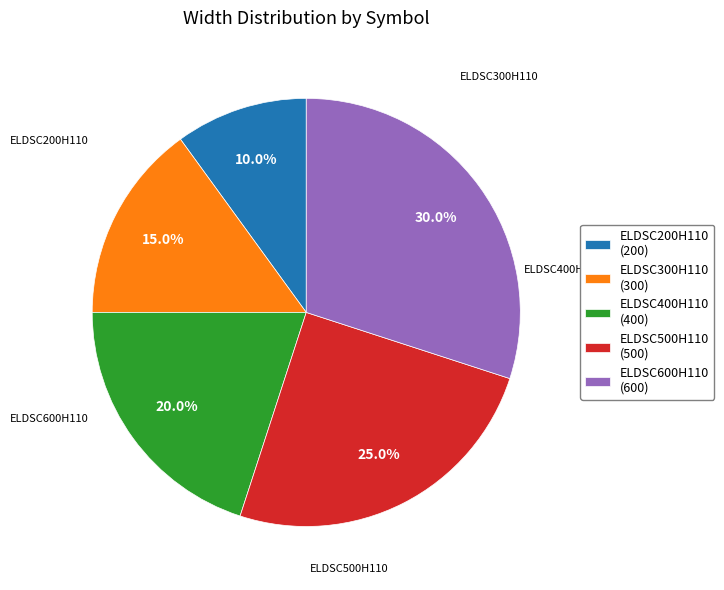

What percentage do ELDSC200H110 and ELDSC300H110 together represent?

25.0%